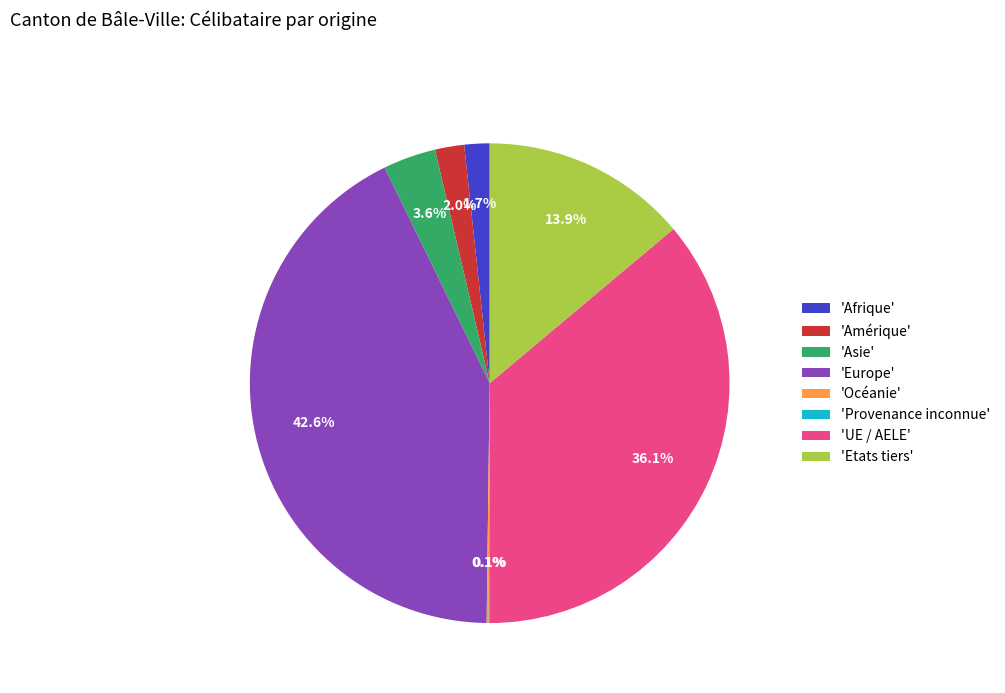

How much of the chart is everything except 'Amérique'?

98.0%